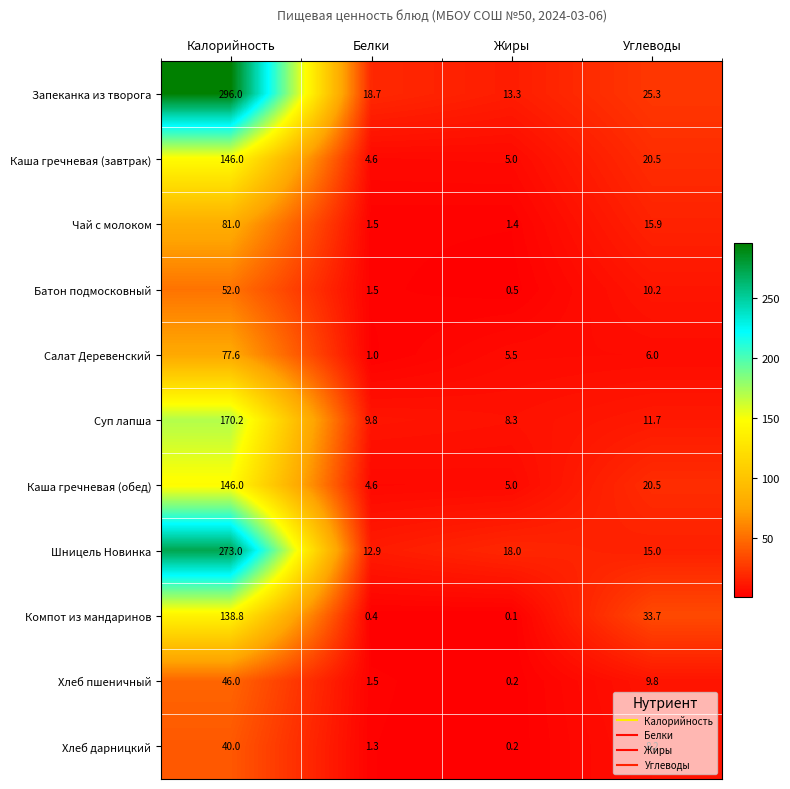

What value does the Запеканка из творога series have at Калорийность?

296.0